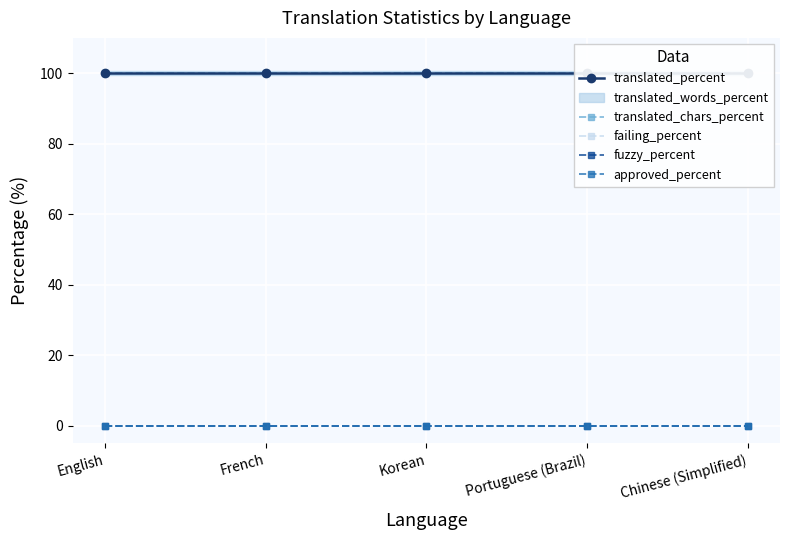

True or false: fuzzy_percent has a value of 0 at English.

True